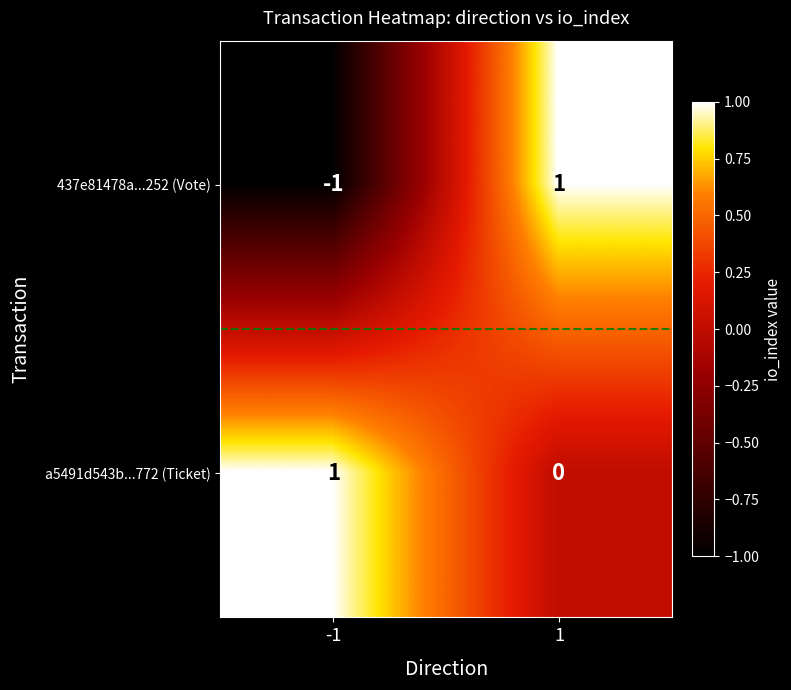

How many positive values does the 437e81478a...252 (Vote) series have?

1